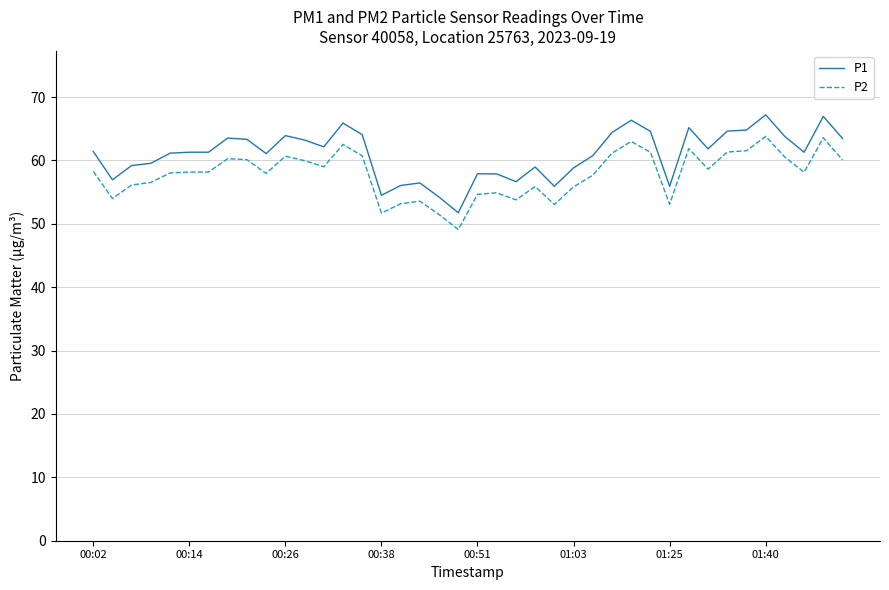

Rank the series by their average value, from lowest to highest.

P2, P1